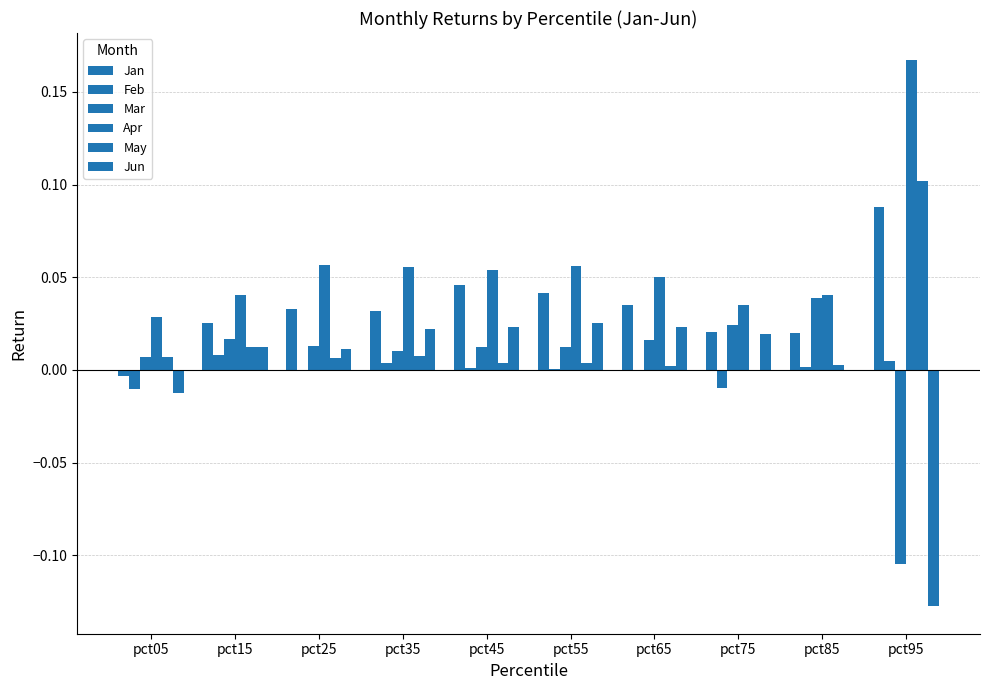

How many positive values does the Mar series have?

9